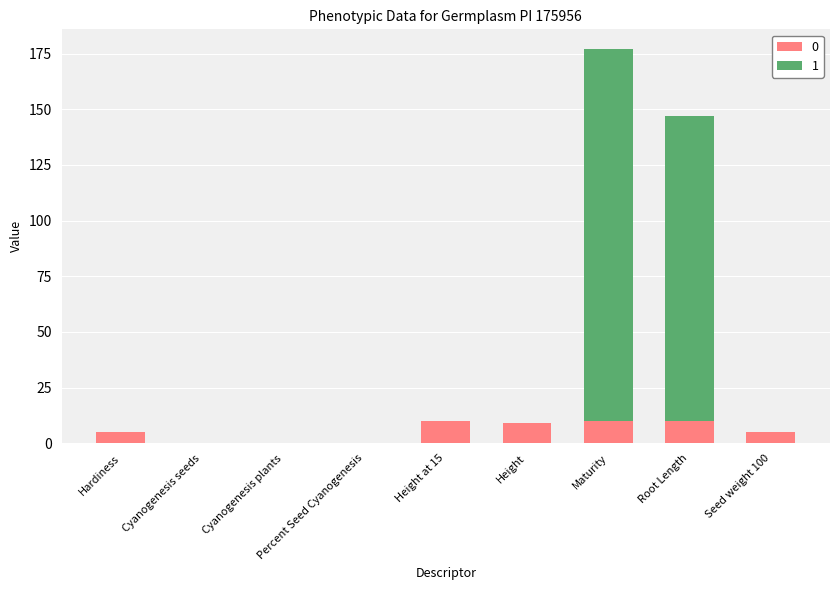

What is the sum of all 0 values?

49.0